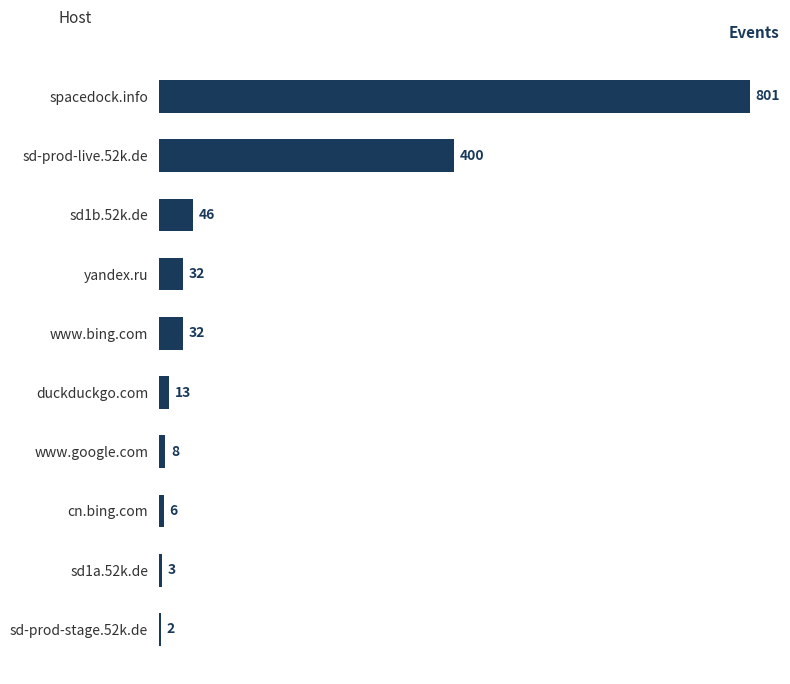

Where is the data nearest to the value 401?

sd-prod-live.52k.de